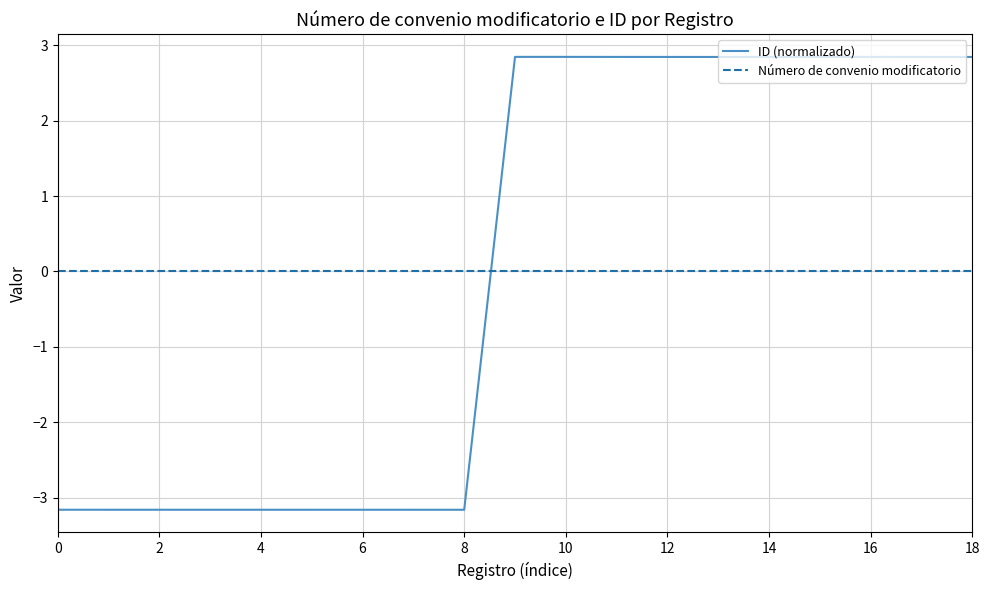

Reading left to right, transcribe all the data shown in this chart.

ID (normalizado): -3.2	-3.2	-3.2	-3.2	-3.2	-3.2	-3.2	-3.2	-3.2	2.8	2.8	2.8	2.8	2.8	2.8	2.8	2.8	2.8	2.8
Número de convenio modificatorio: 0.0	0.0	0.0	0.0	0.0	0.0	0.0	0.0	0.0	0.0	0.0	0.0	0.0	0.0	0.0	0.0	0.0	0.0	0.0